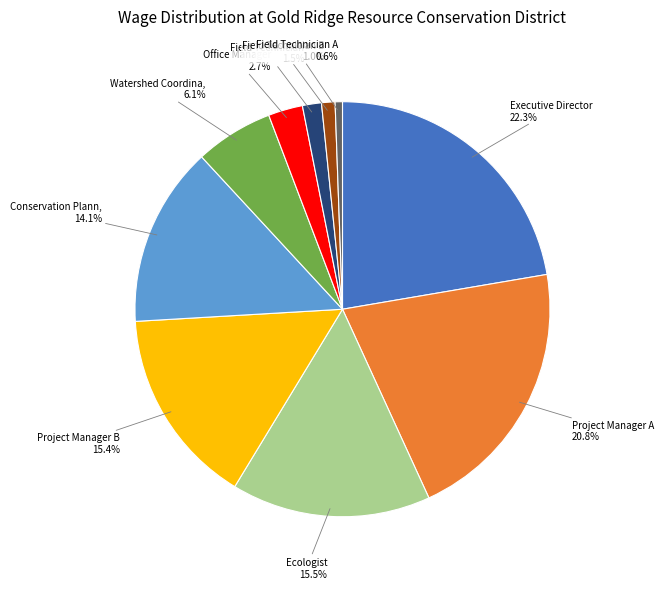

Is there a majority slice in this chart?

No